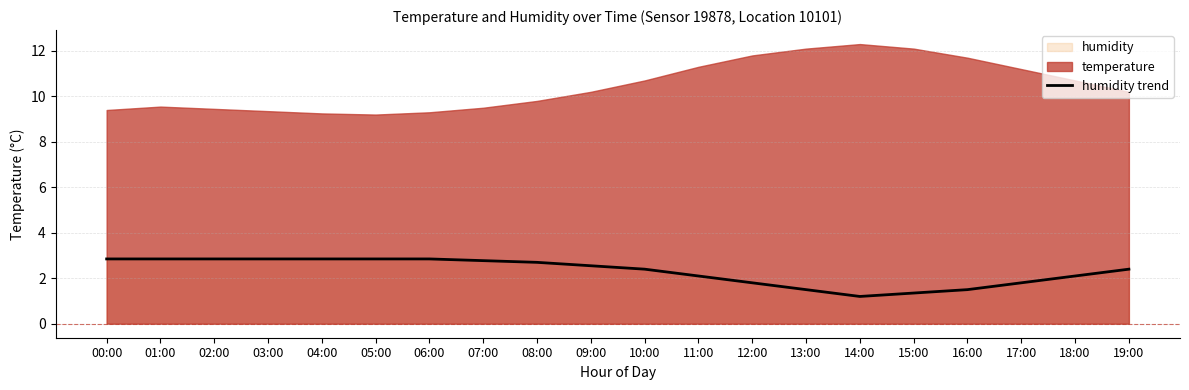

Reading right to left, extract all data points from this chart.

2.4	2.1	1.8	1.5	1.4	1.2	1.5	1.8	2.1	2.4	2.6	2.7	2.8	2.9	2.9	2.9	2.9	2.9	2.9	2.9